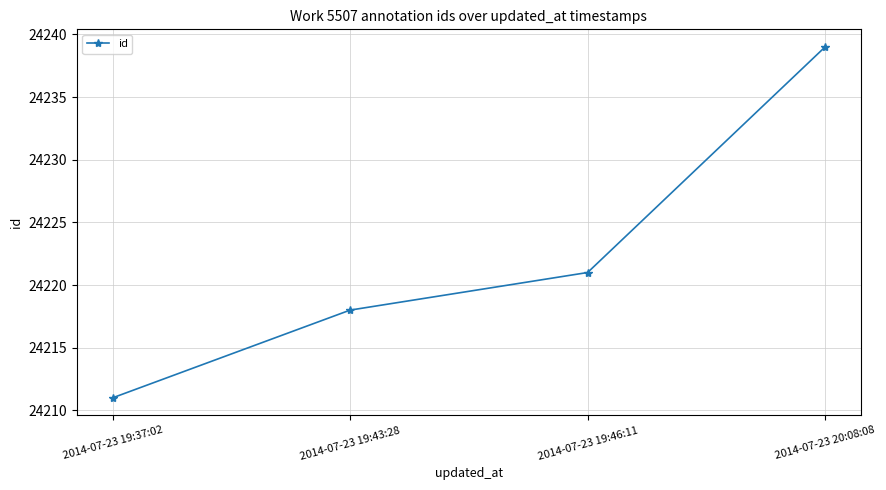

What is the change in value from 2014-07-23 19:37:02 to 2014-07-23 20:08:08?

+28